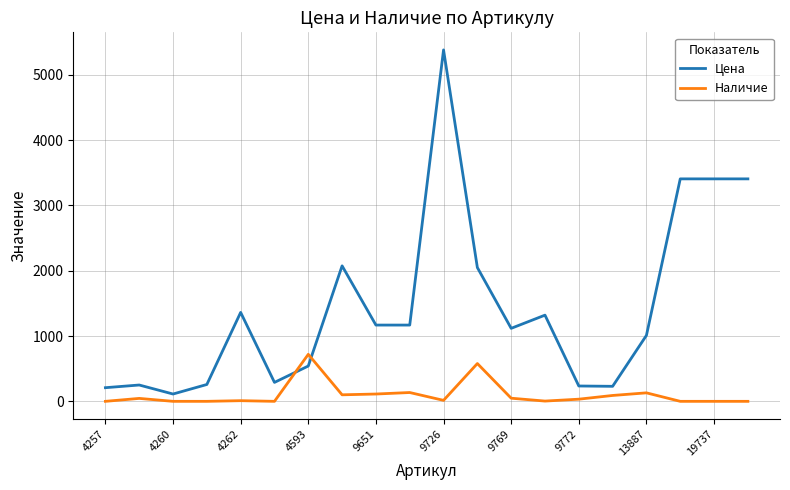

Which series has the largest range (max minus min)?

Цена